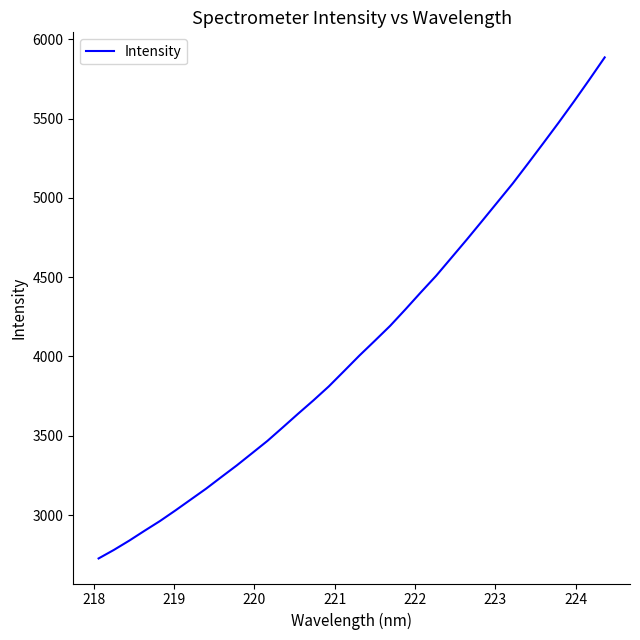

What is the greatest value displayed?

5885.8